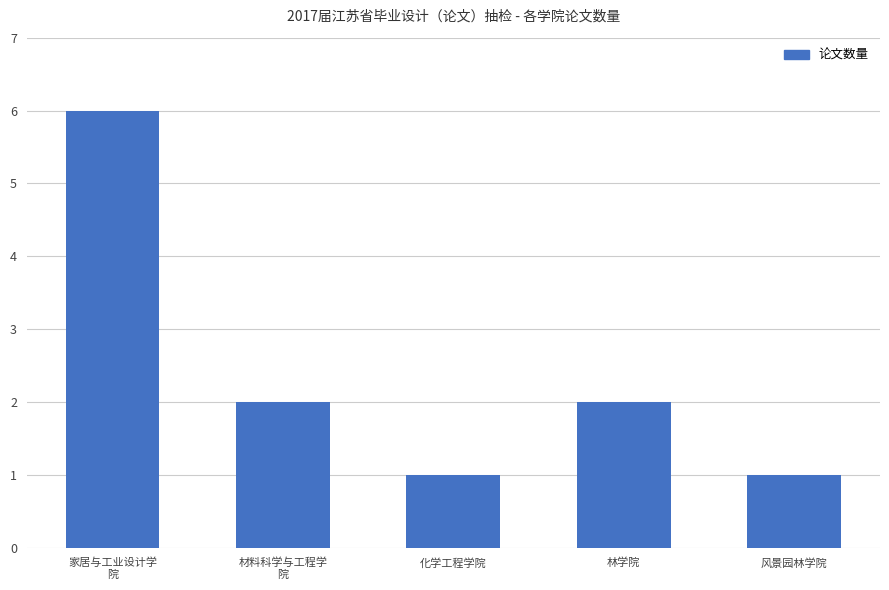

What is the smallest value displayed?

1